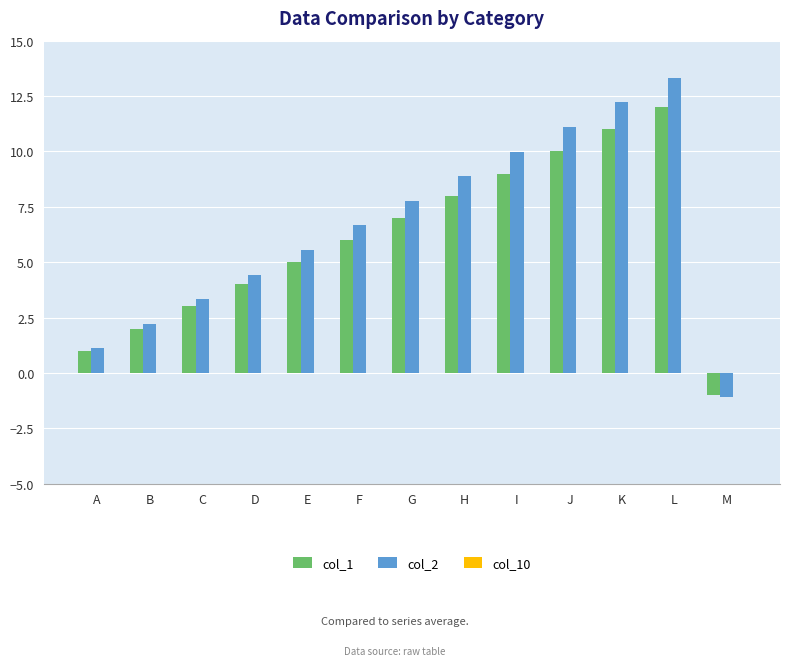

At which category does the chart reach its peak across all series?

L